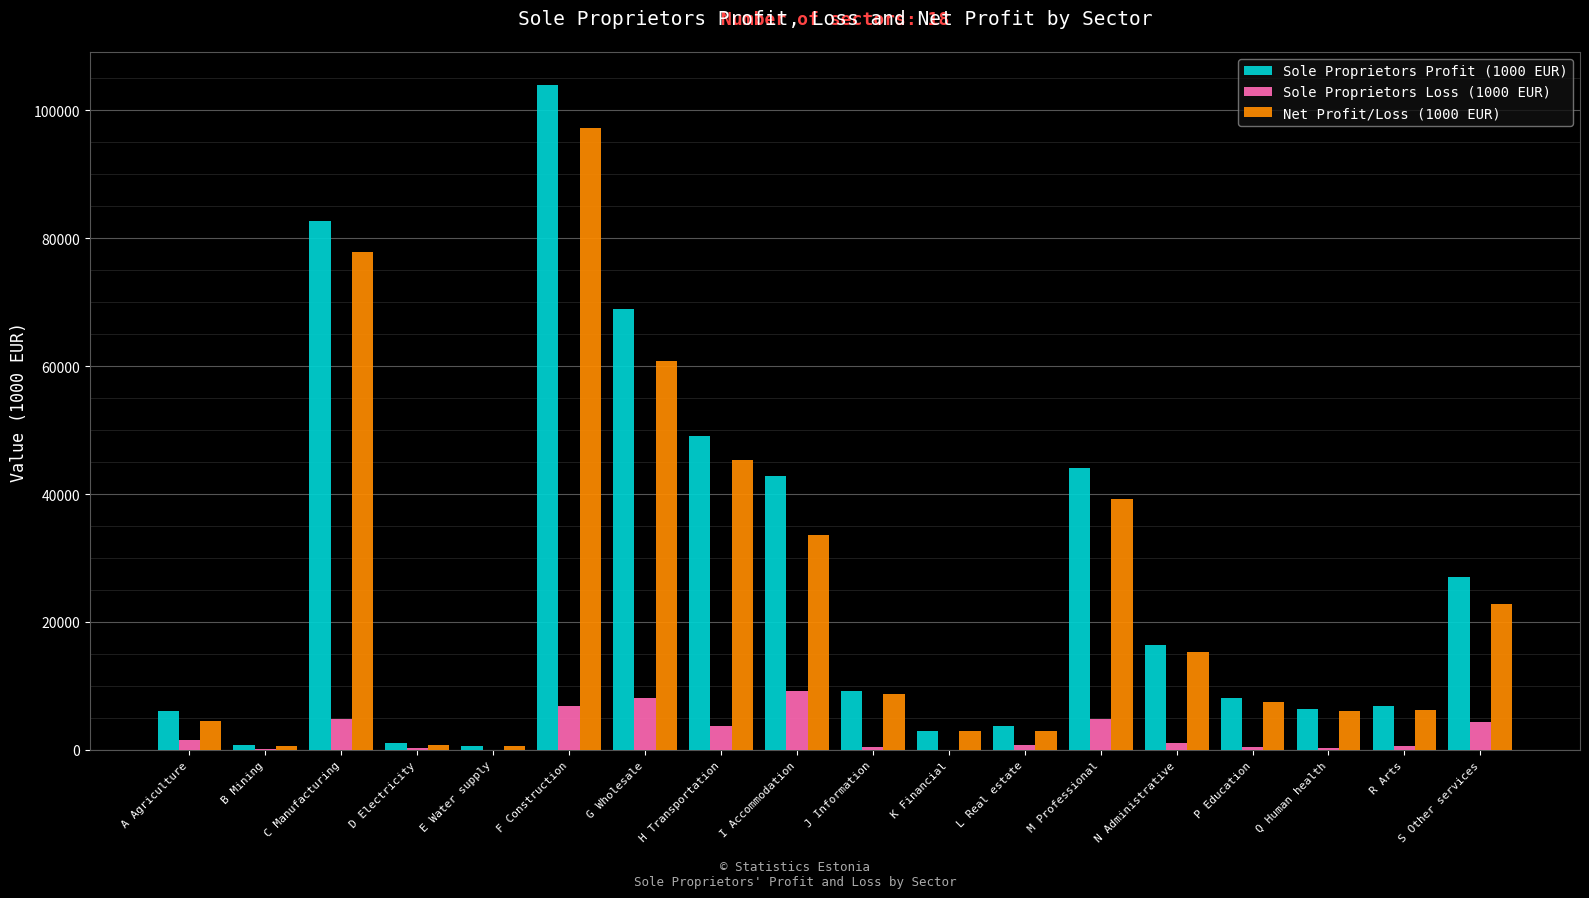

What is the average value of the Net Profit/Loss (1000 EUR) series?

24064.0